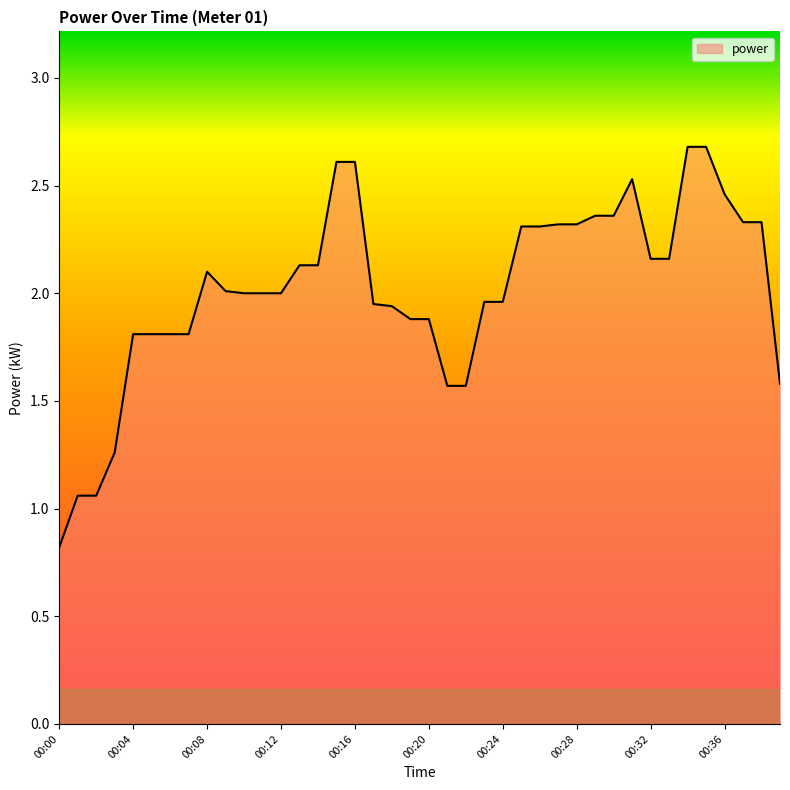

What is the smallest value displayed?

0.8